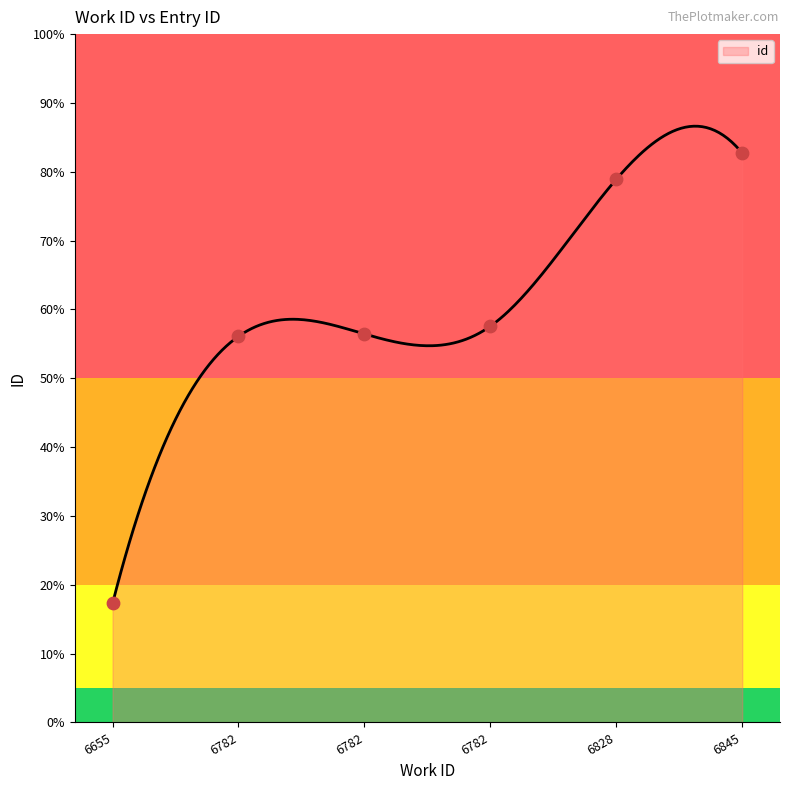

What is the change in value from 6782 to 6782?

+4